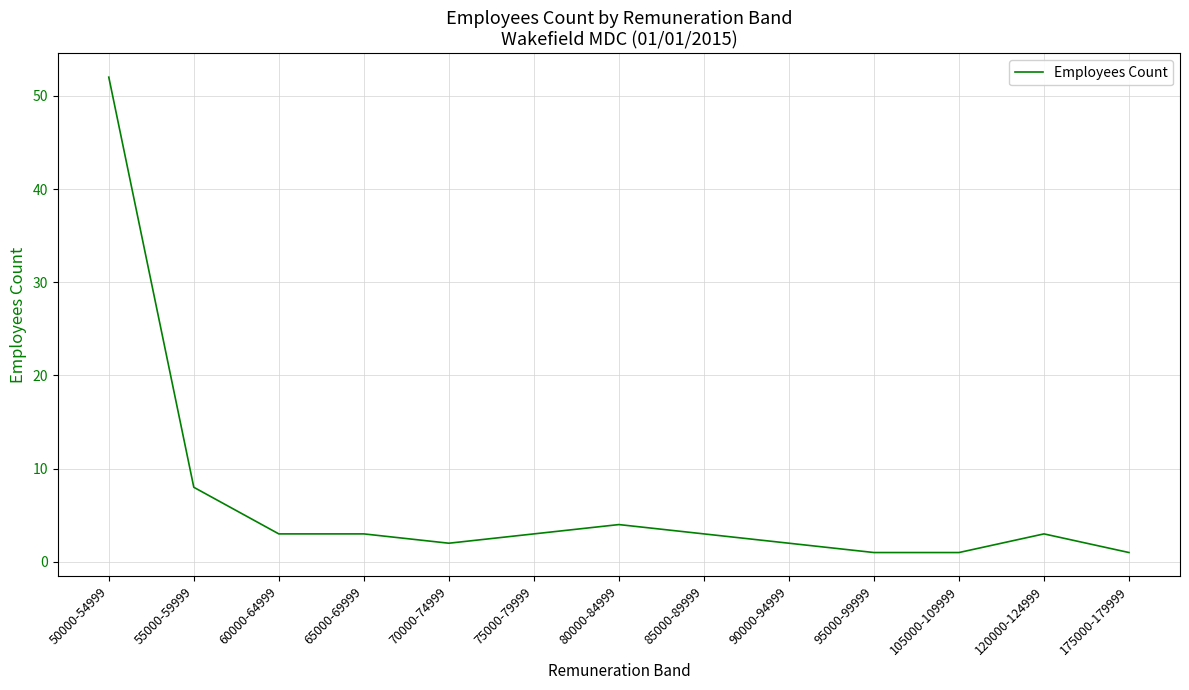

What is the change in value from 50000-54999 to 60000-64999?

-49